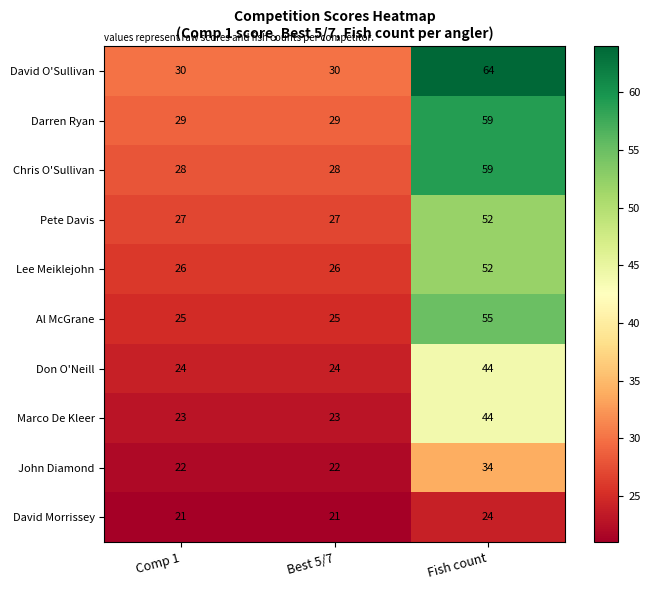

What is the sum of the David Morrissey values at Comp 1 and Best 5/7?

42